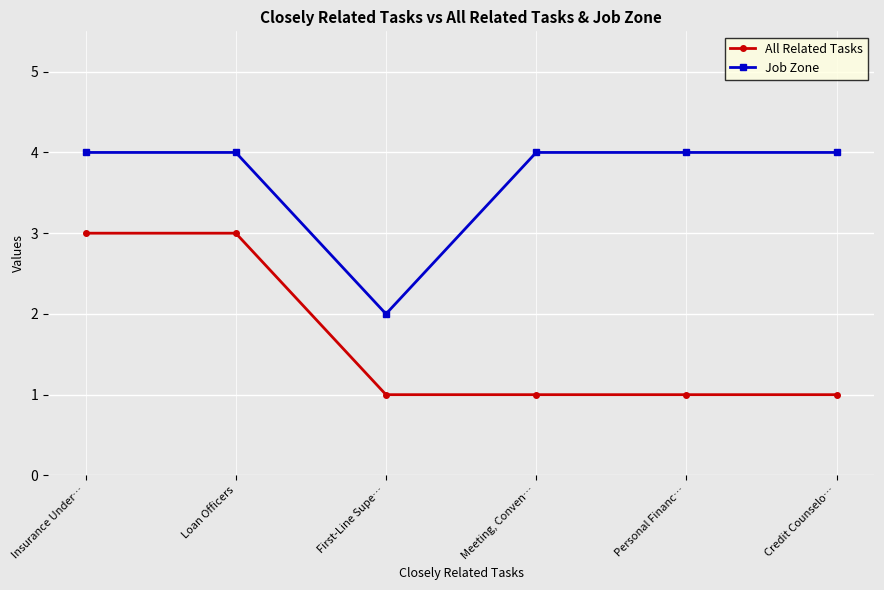

What value does the Job Zone series have at Credit Counselo…?

4